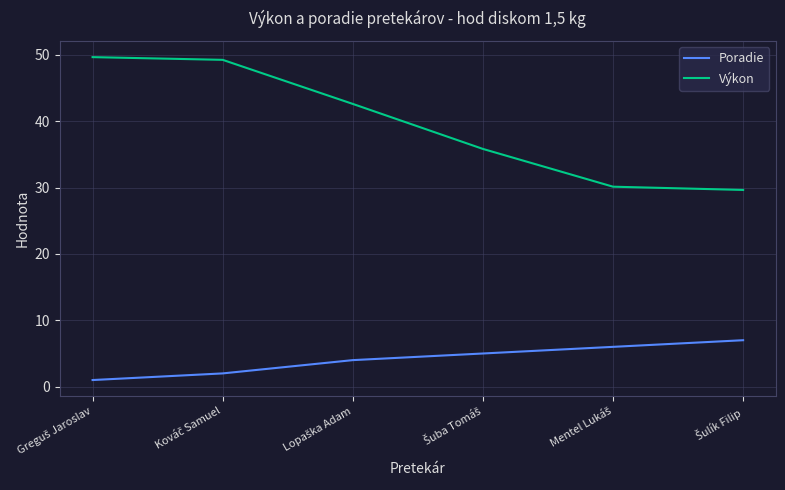

What is the difference between the maximum and minimum values in the Výkon series?

20.0